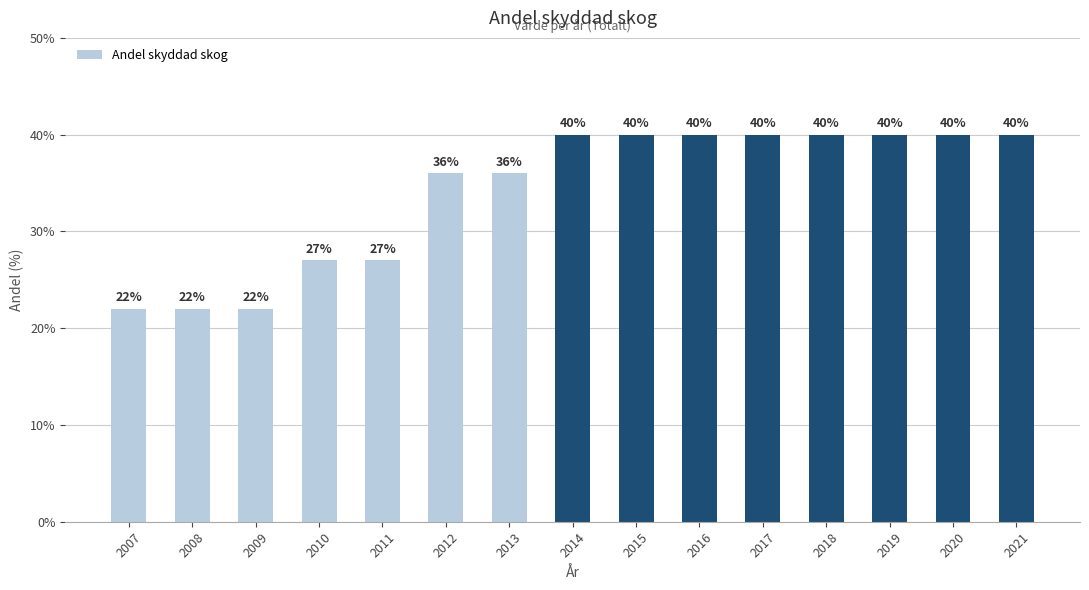

Is it true that the value at 2008 is 12?

False